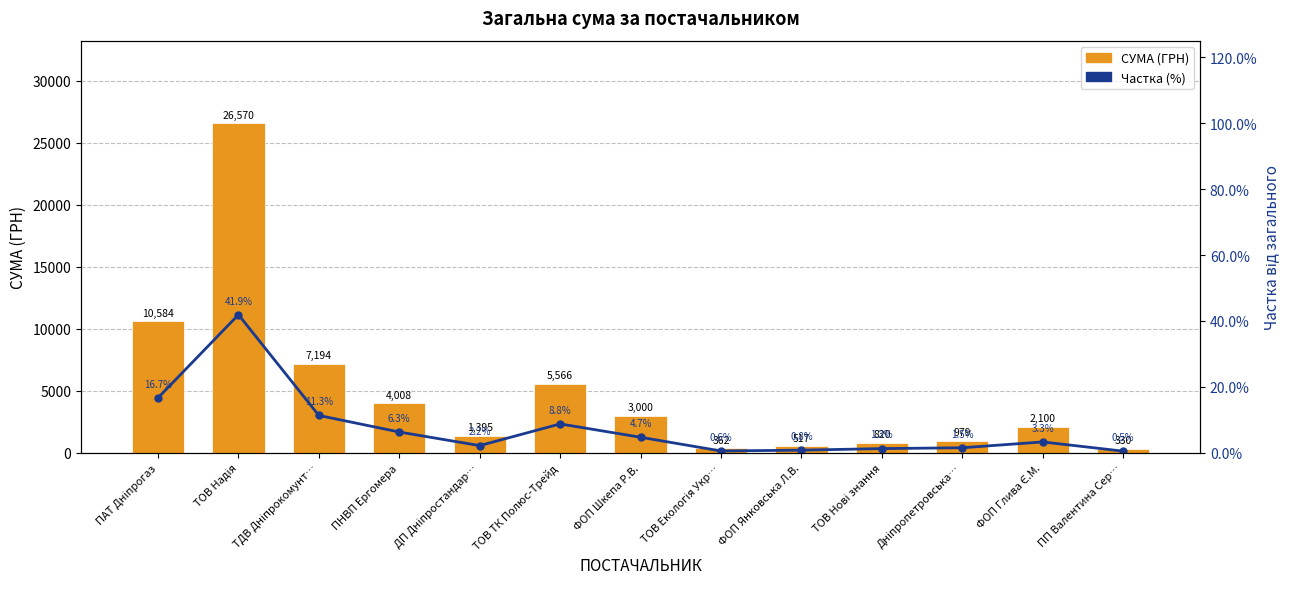

Which series changed the most between ПНВП Ергомера and ТОВ Нові знання?

СУМА (ГРН)